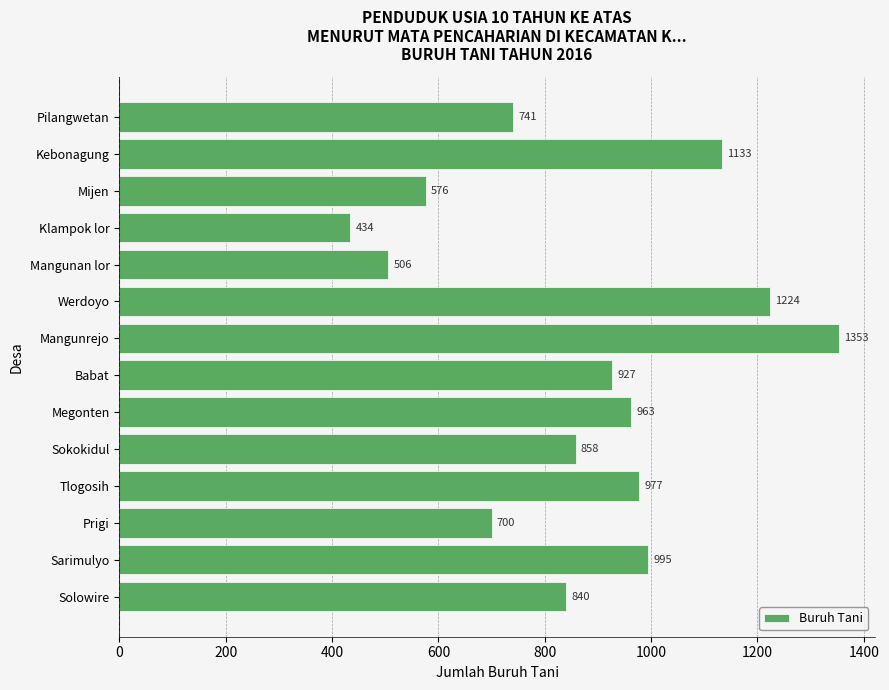

What is the sum of all values?

12227